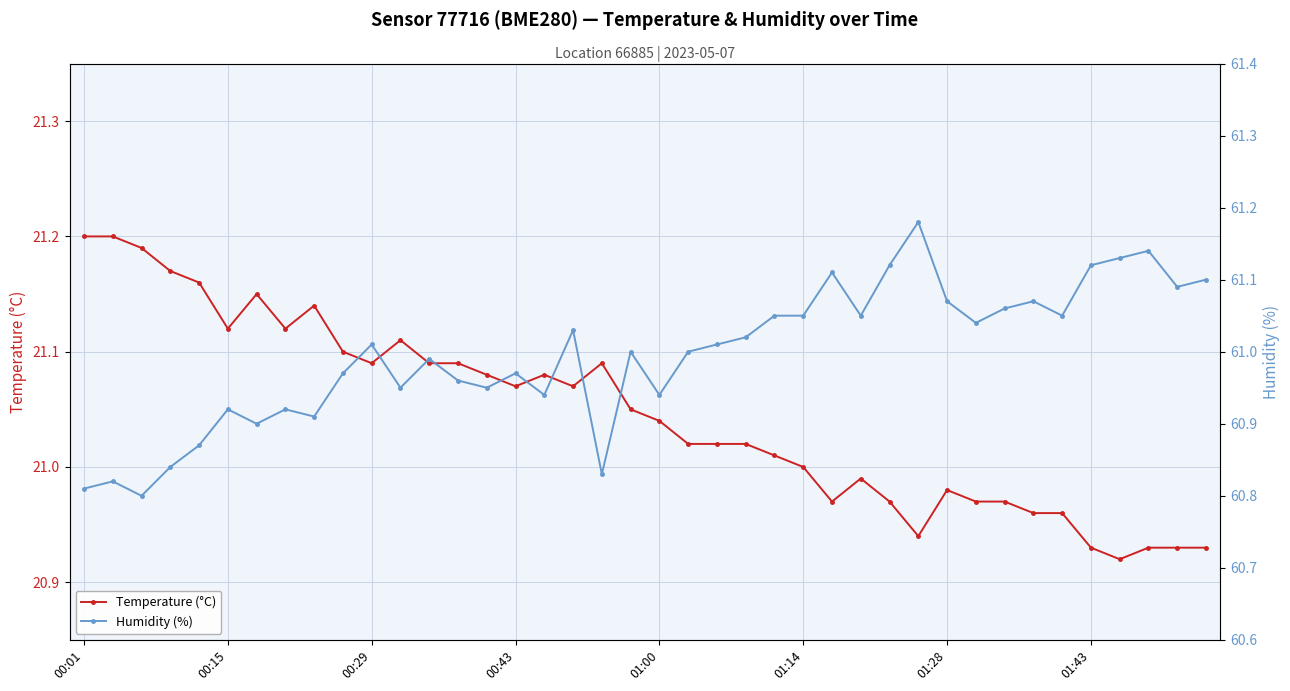

What is the maximum value for Humidity (%)?

61.2